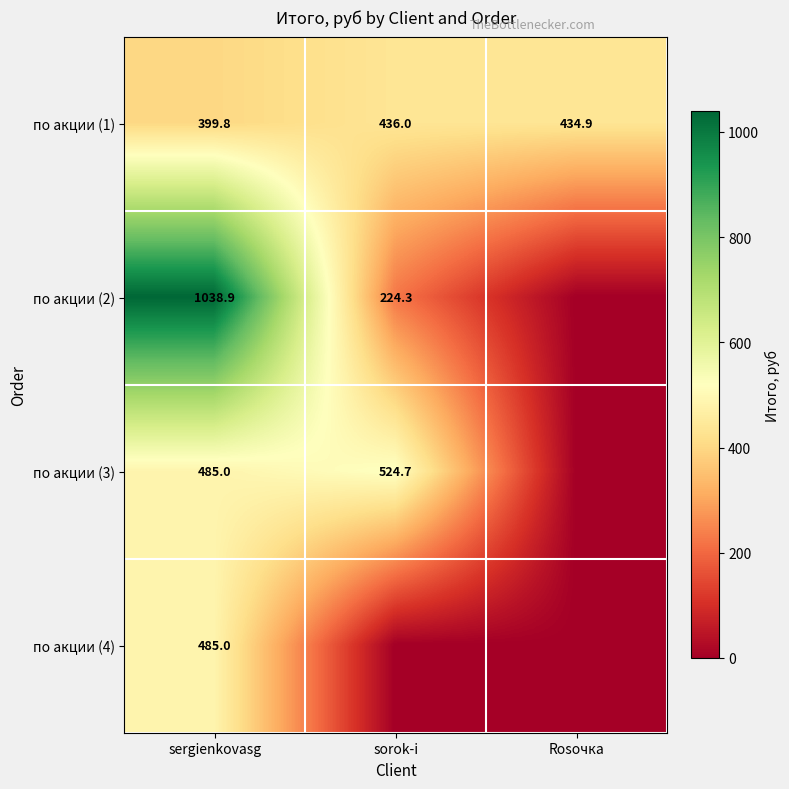

What is the total value across all series at sergienkovasg?

2408.7